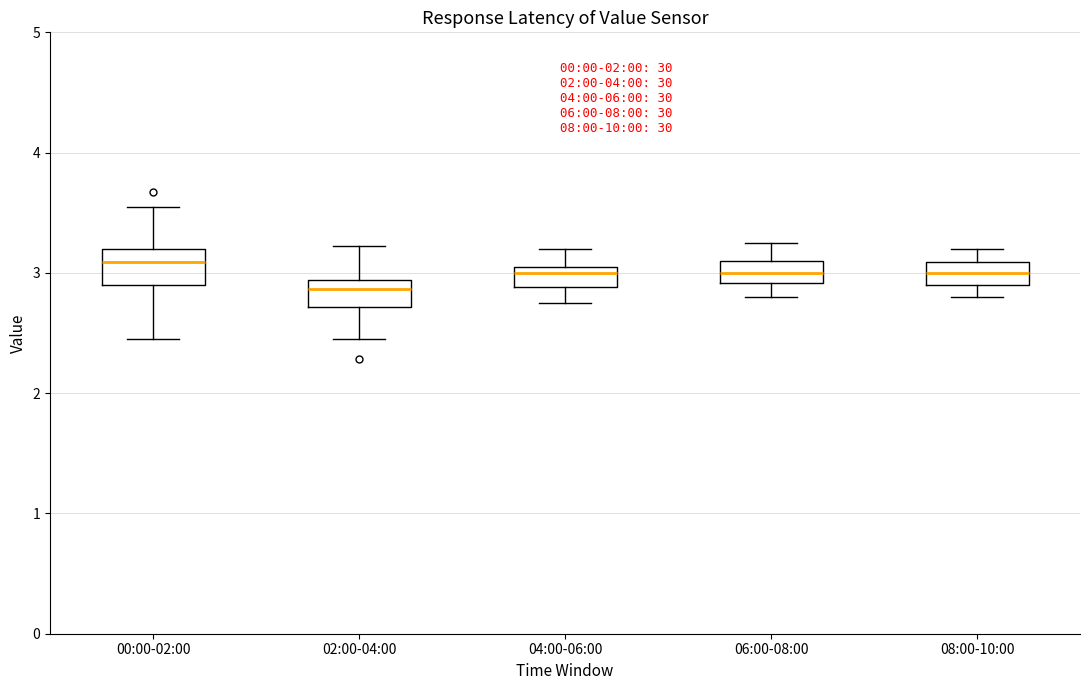

Where does the median line of the box for 04:00-06:00 sit on the y-axis? The values are not printed on the chart, so give them approximately, as read against the axis.

3.0